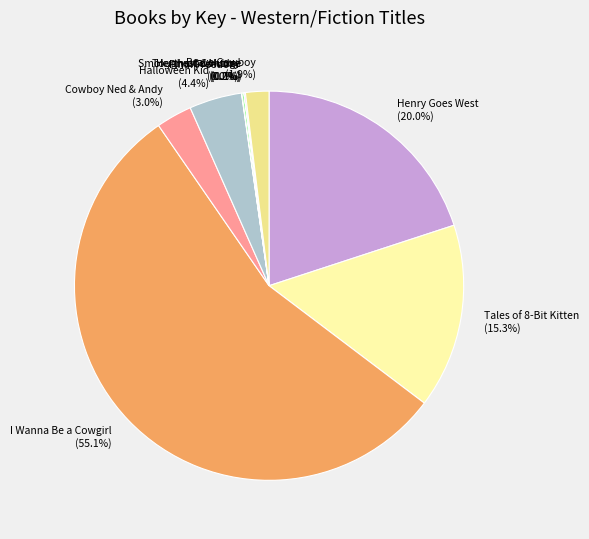

What is the largest slice in the pie chart?

I Wanna Be a Cowgirl (55.1%)